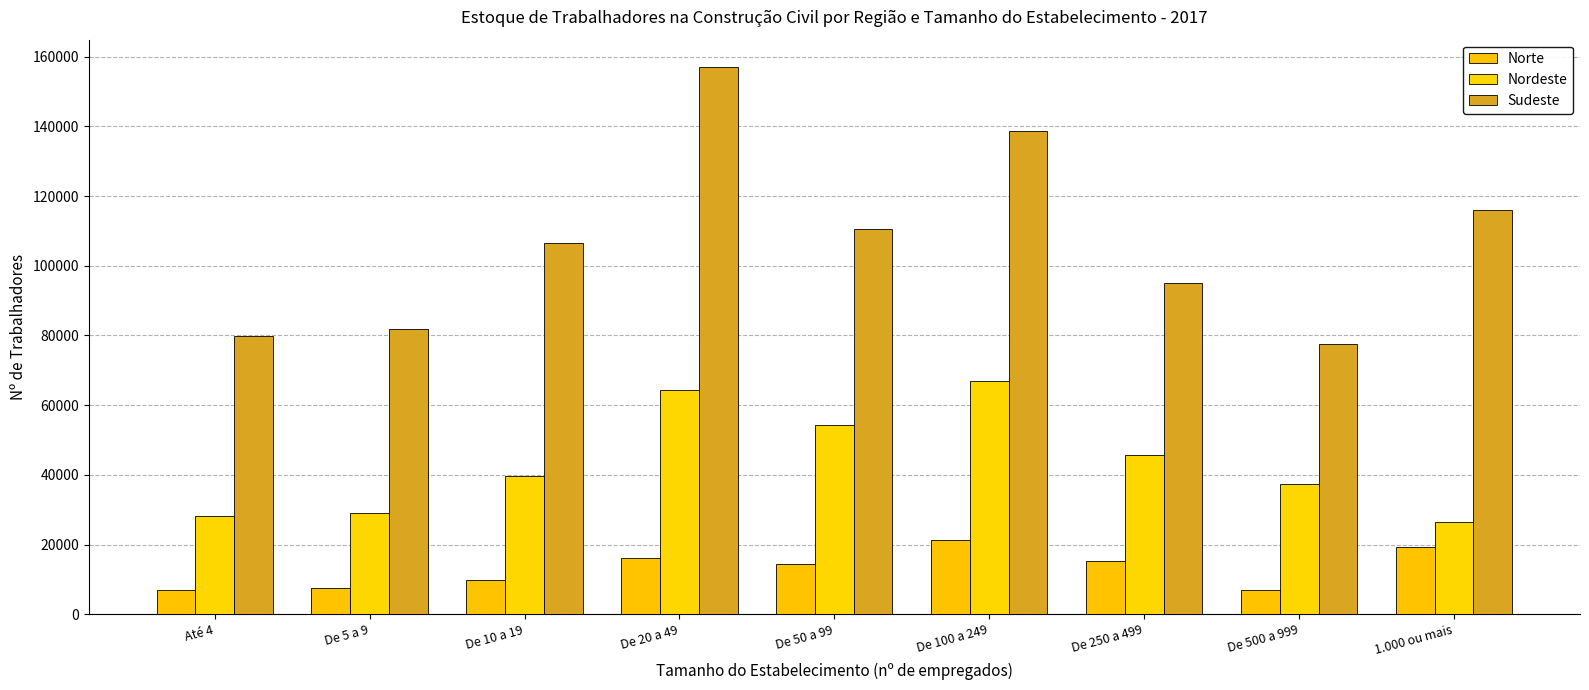

Which series changed the most between De 20 a 49 and De 100 a 249?

Sudeste